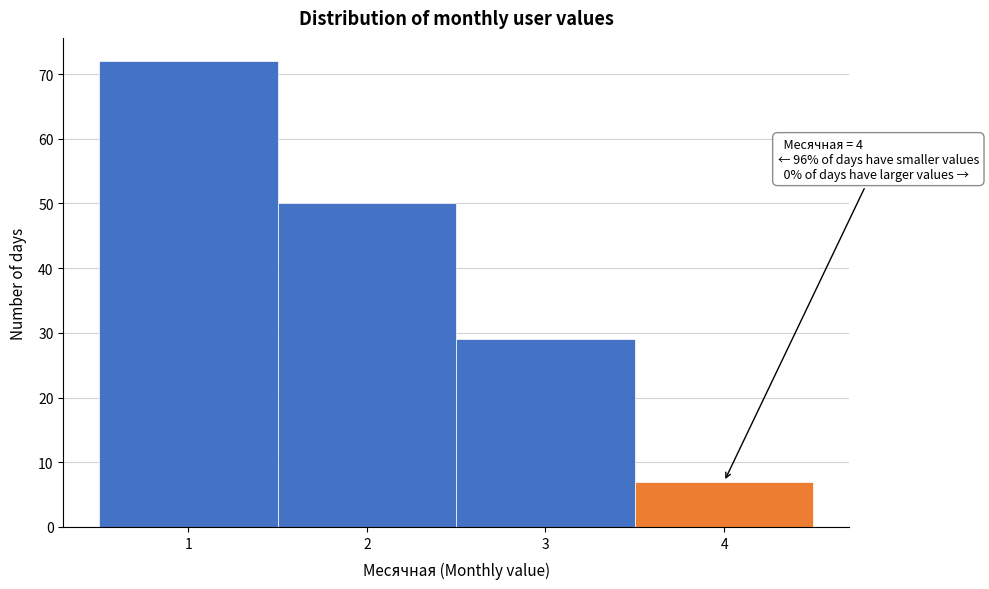

Which range on the x-axis has the tallest bar?

0.5 to 1.5